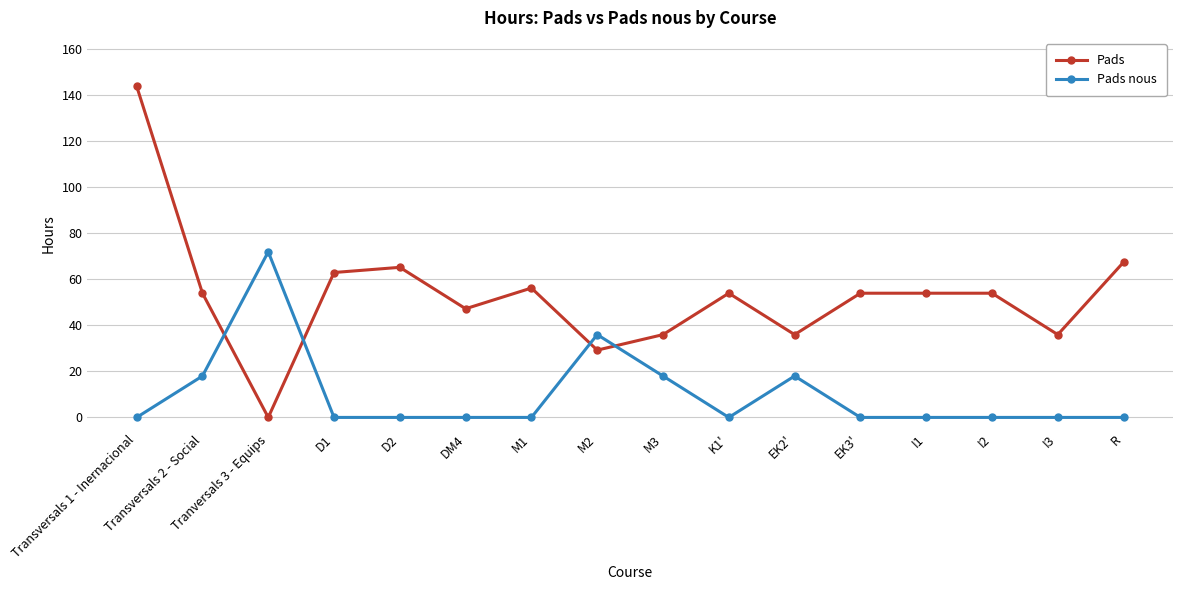

At how many categories does at least one series exceed 106?

1